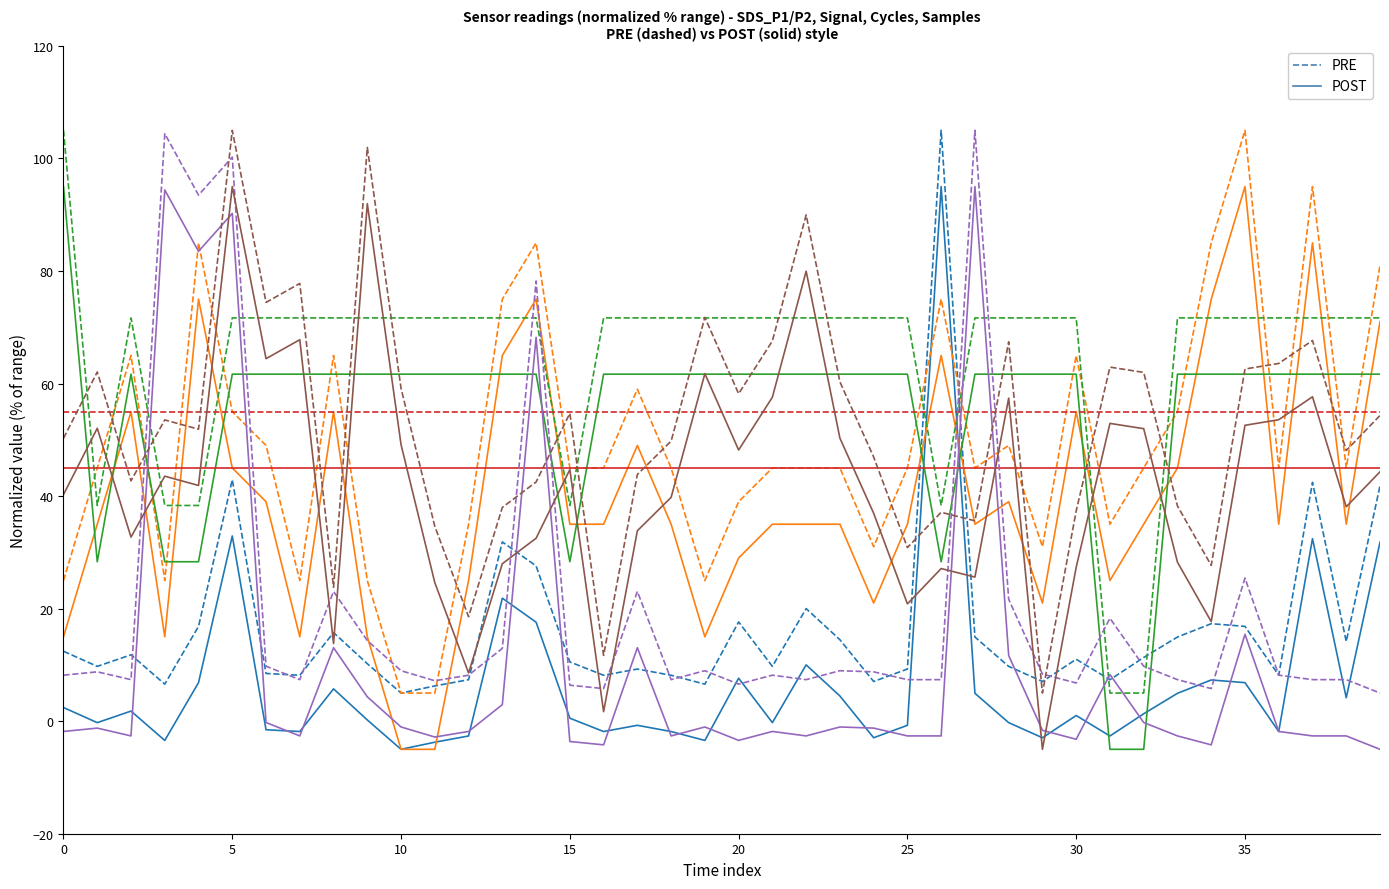

What is the maximum value shown in the chart?

105.0